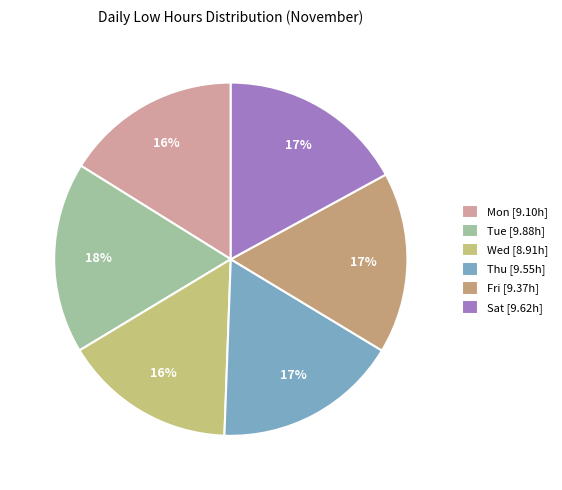

Count the number of slices in the pie.

6